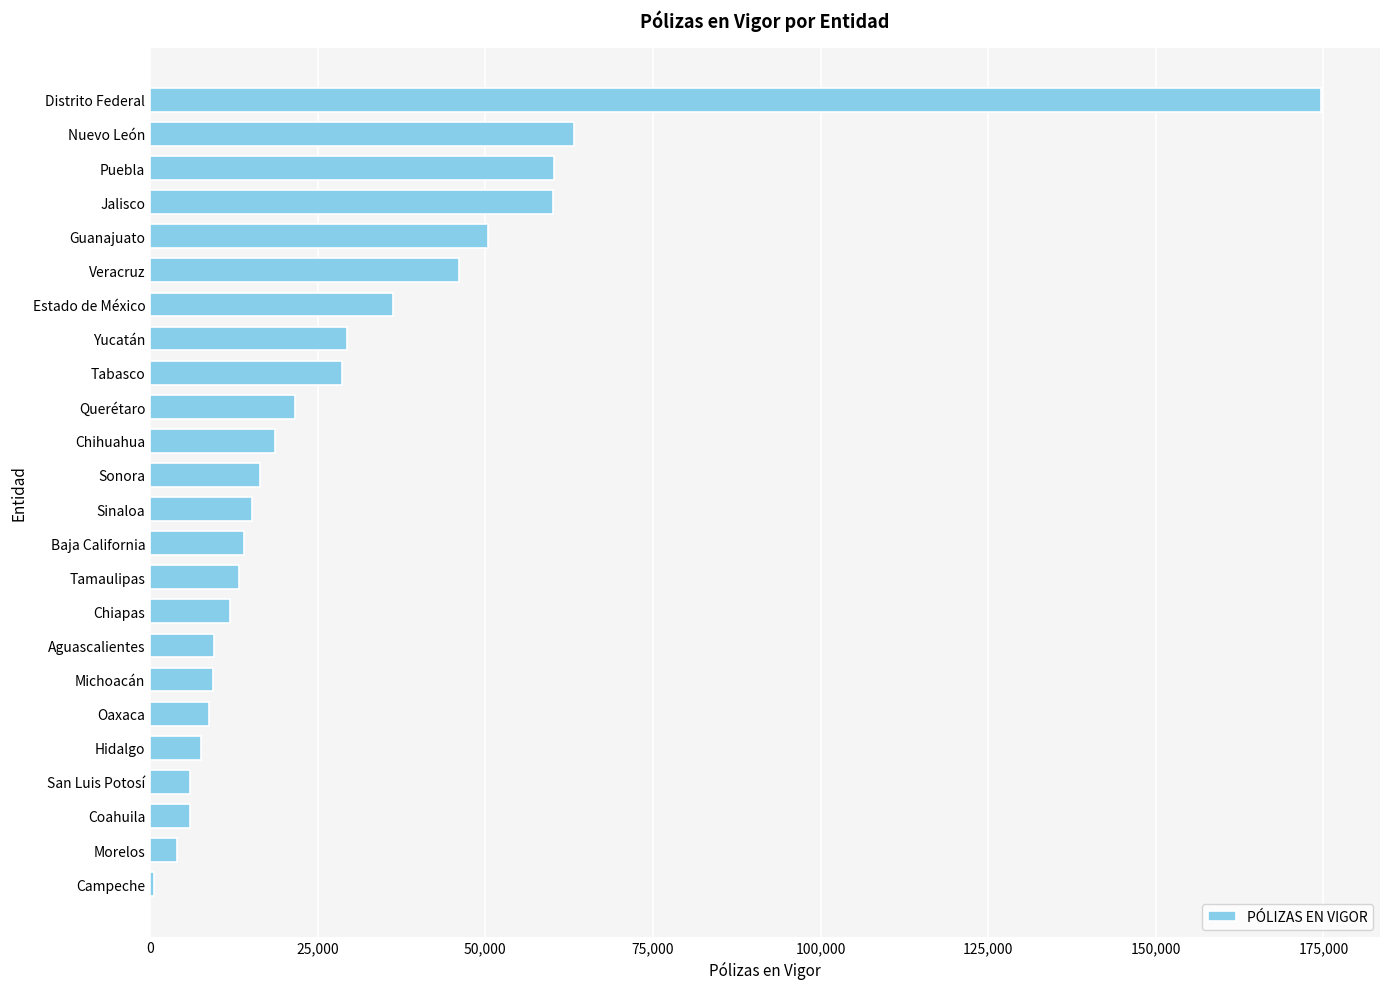

How many distinct data groups are displayed?

1